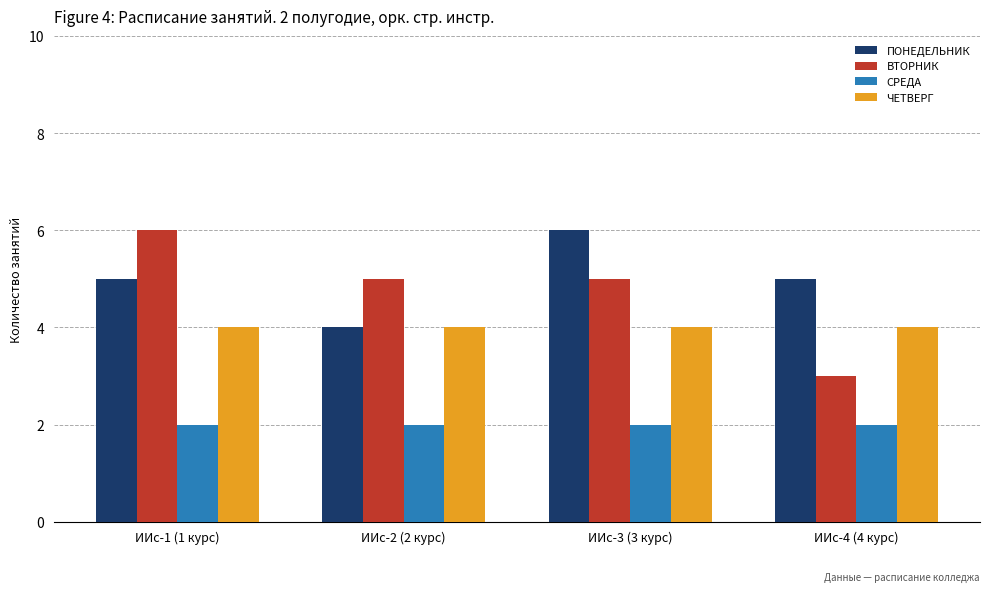

Which series has the widest spread of values?

ВТОРНИК